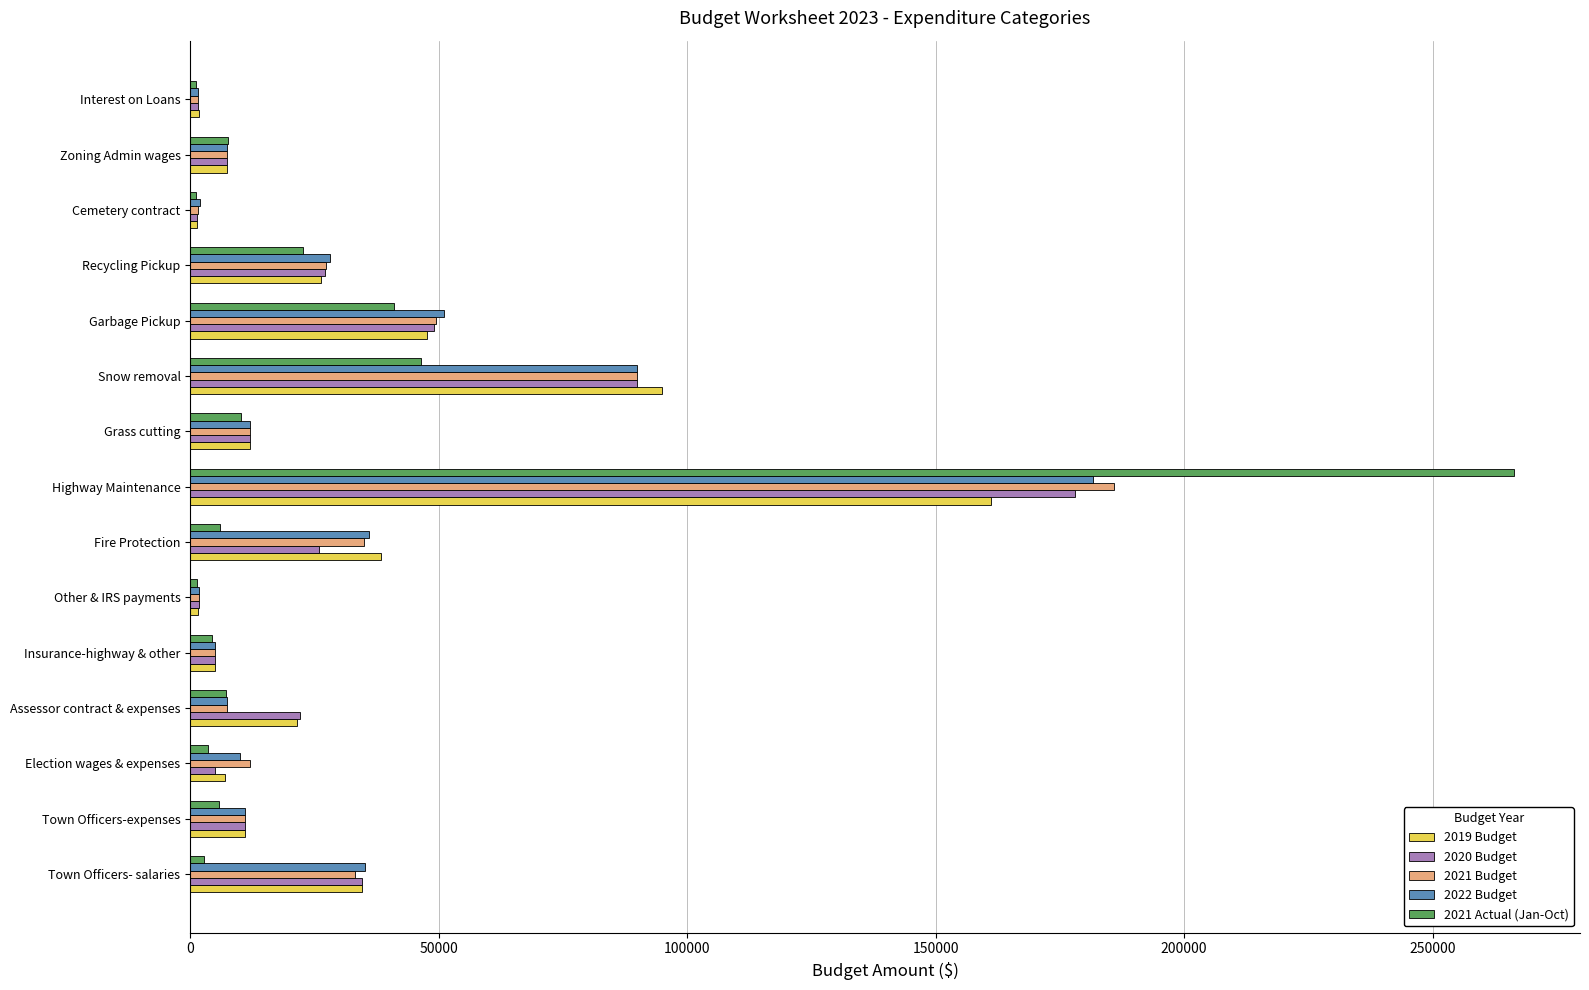

At which label does 2021 Budget reach its peak?

Highway Maintenance